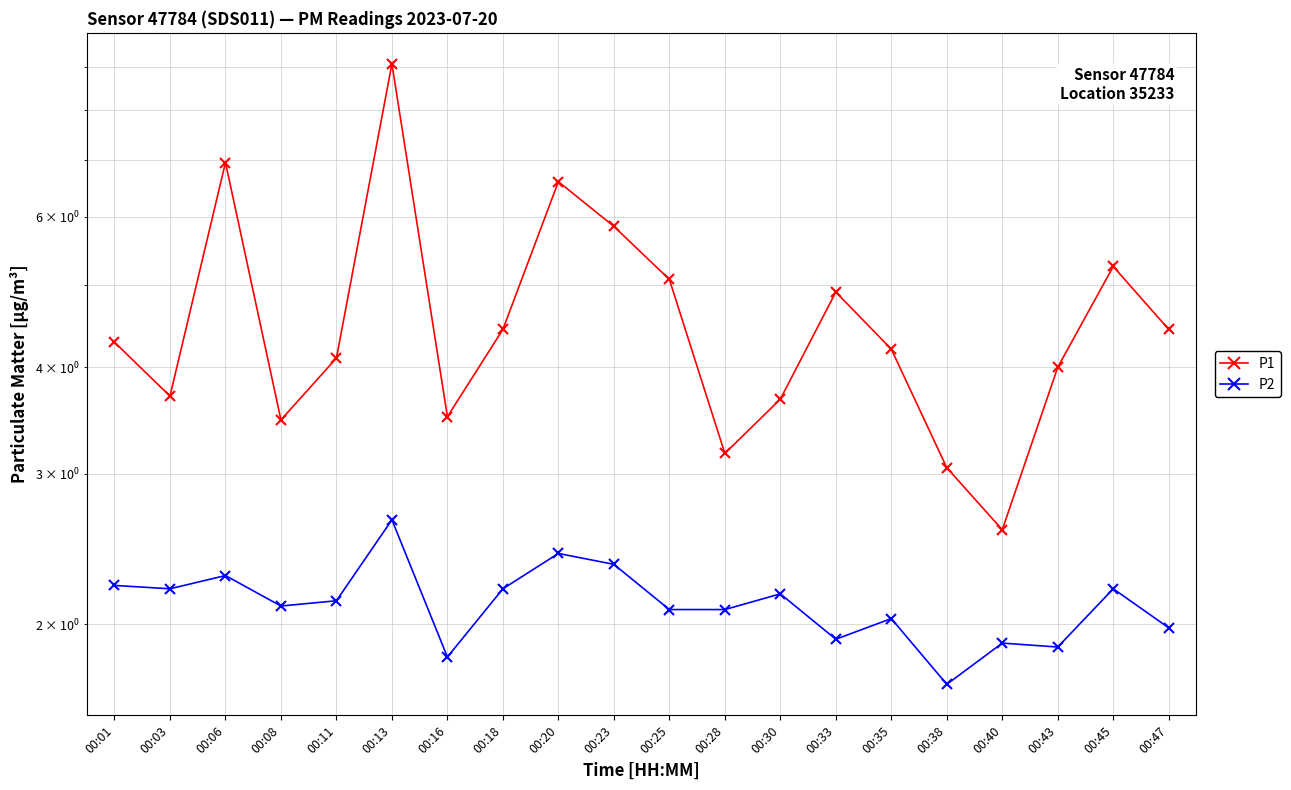

List the labels in order of P2 value, largest first.

00:13, 00:20, 00:23, 00:06, 00:01, 00:03, 00:18, 00:45, 00:30, 00:11, 00:08, 00:25, 00:28, 00:35, 00:47, 00:33, 00:40, 00:43, 00:16, 00:38